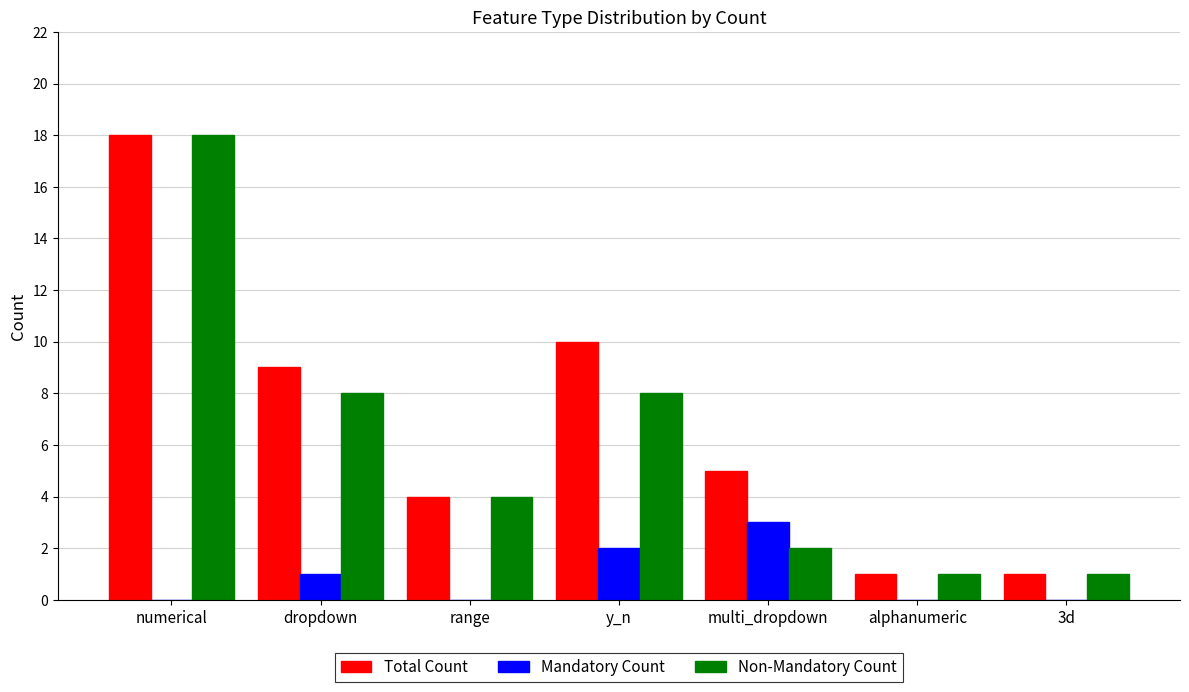

How many groups of bars are there?

7